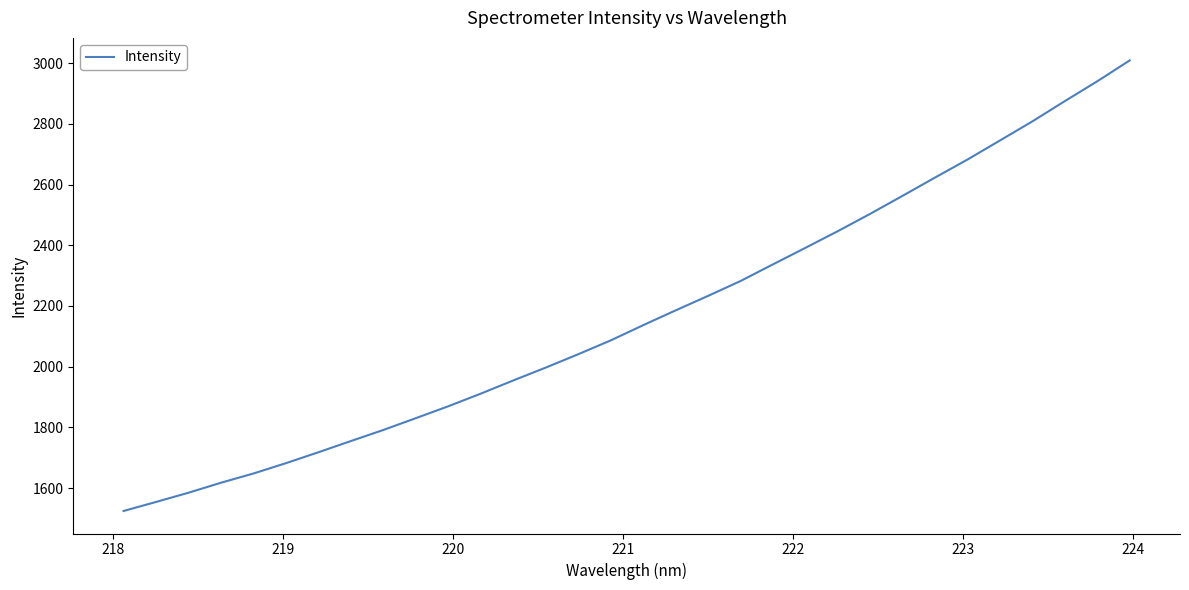

What is the maximum value shown in the chart?

3009.6